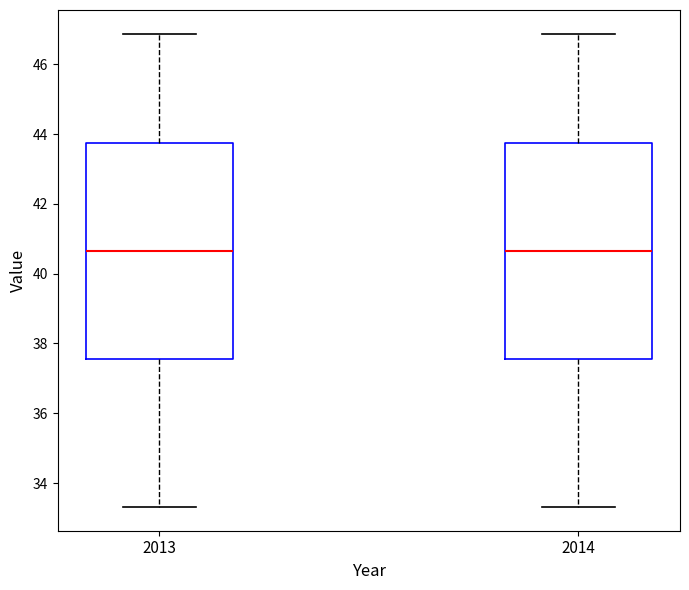

Where is the upper edge of the box at x = 2014 on the y-axis? The values are not printed on the chart, so give them approximately, as read against the axis.

43.8